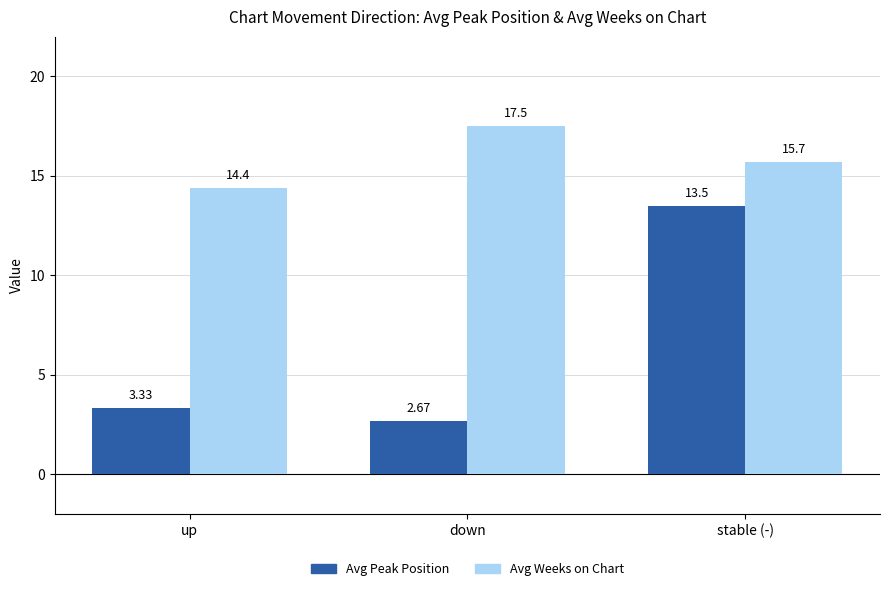

How many bars are there in total?

6